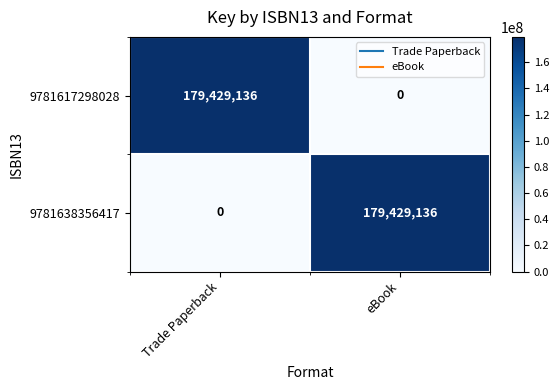

At Trade Paperback, list the series in order from largest to smallest.

9781617298028, 9781638356417